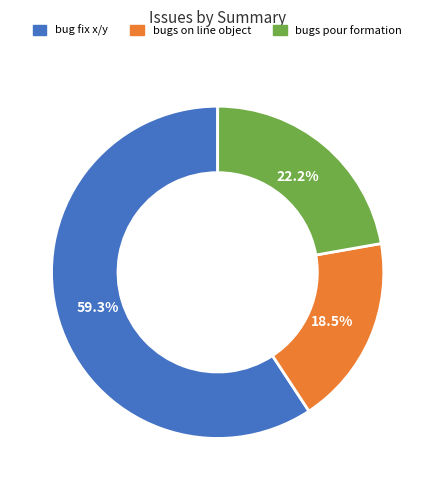

What percentage is the bug fix x/y slice, to the nearest percent?

59%